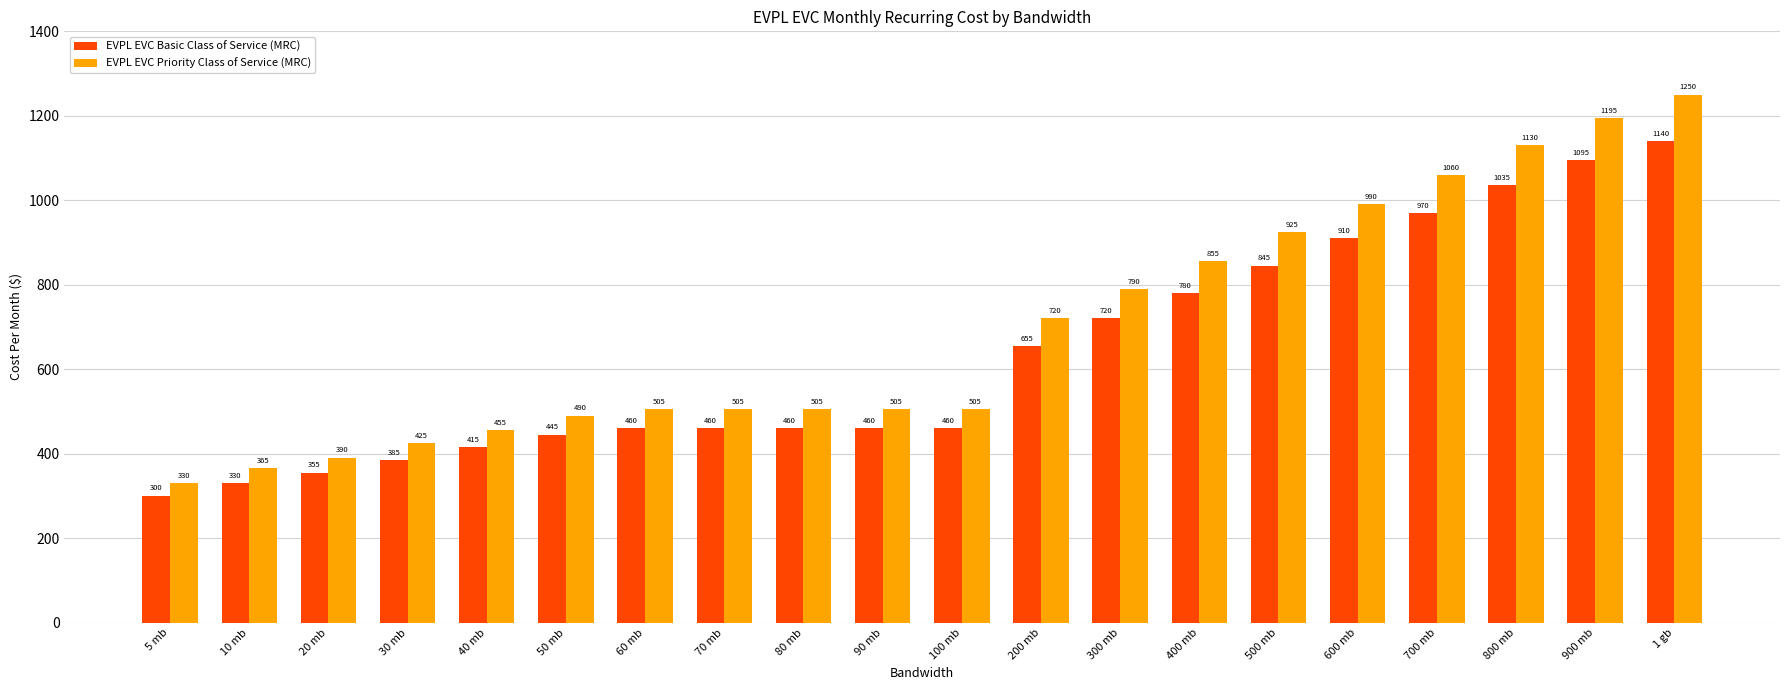

Rank the series by their average value, from lowest to highest.

EVPL EVC Basic Class of Service (MRC), EVPL EVC Priority Class of Service (MRC)